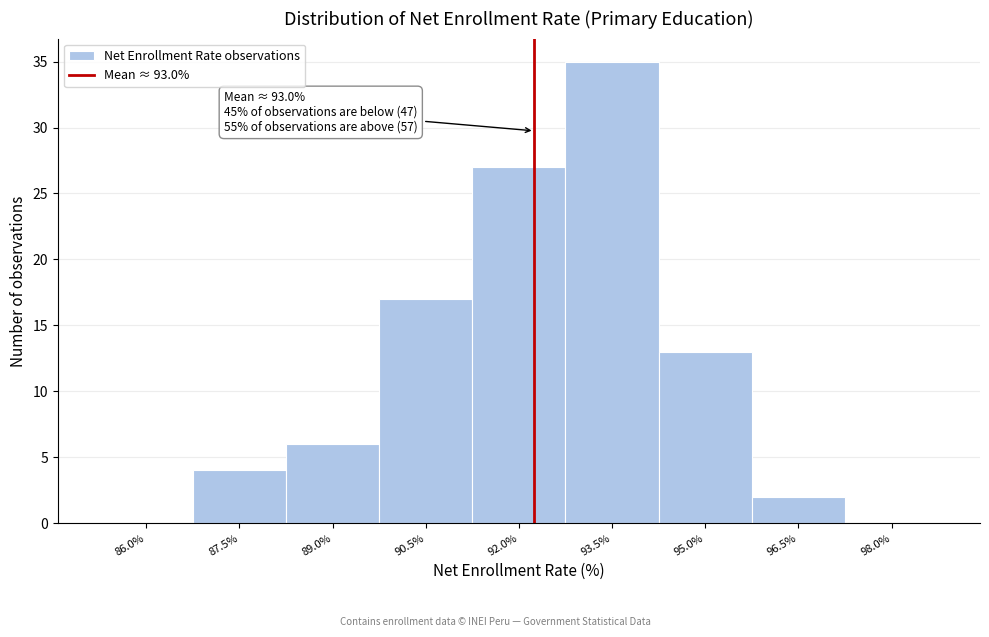

Reading right to left, what are all the values shown in this chart?

98.0%=0	96.5%=2	95.0%=13	93.5%=35	92.0%=27	90.5%=17	89.0%=6	87.5%=4	86.0%=0